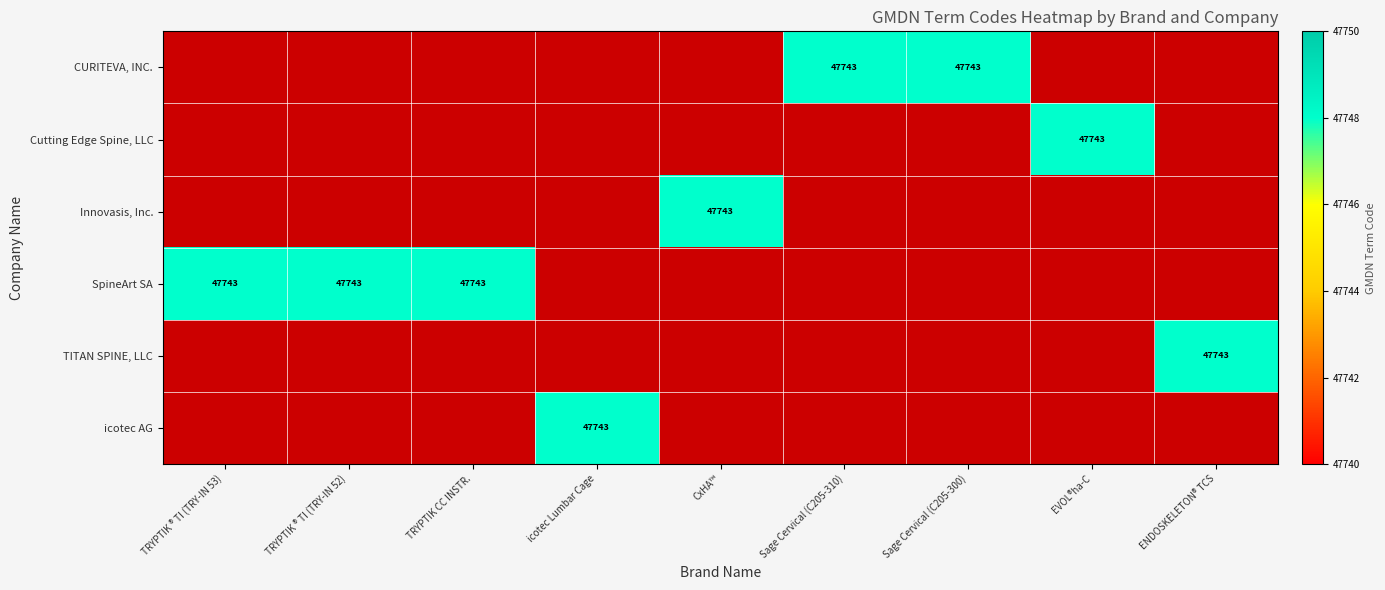

At which category does the chart reach its peak across all series?

Sage Cervical (C205-310)